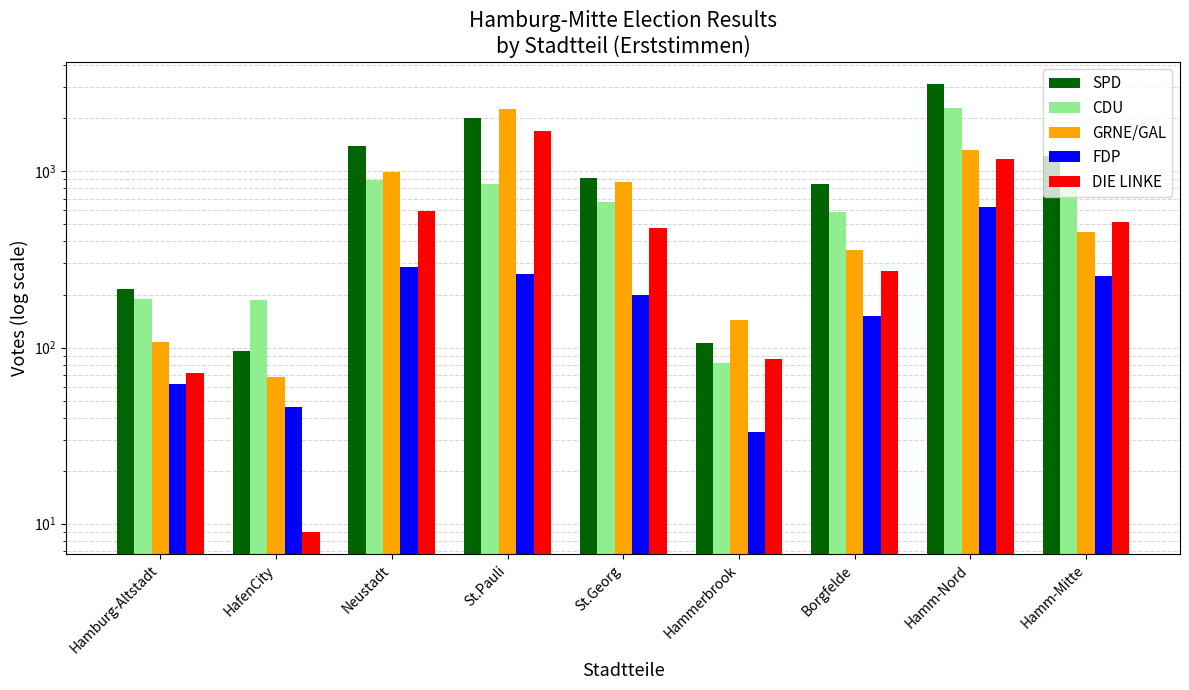

What is the total value across all series at HafenCity?

406